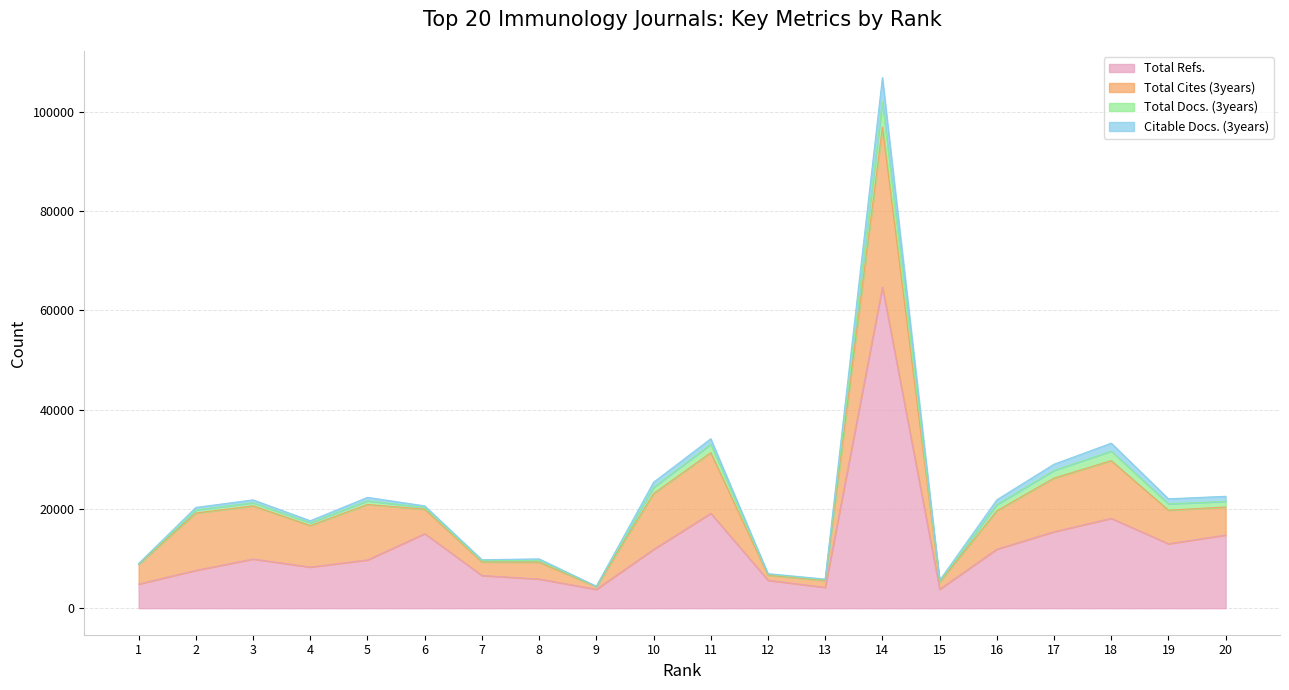

At which category does Total Refs. reach its first local valley?

4